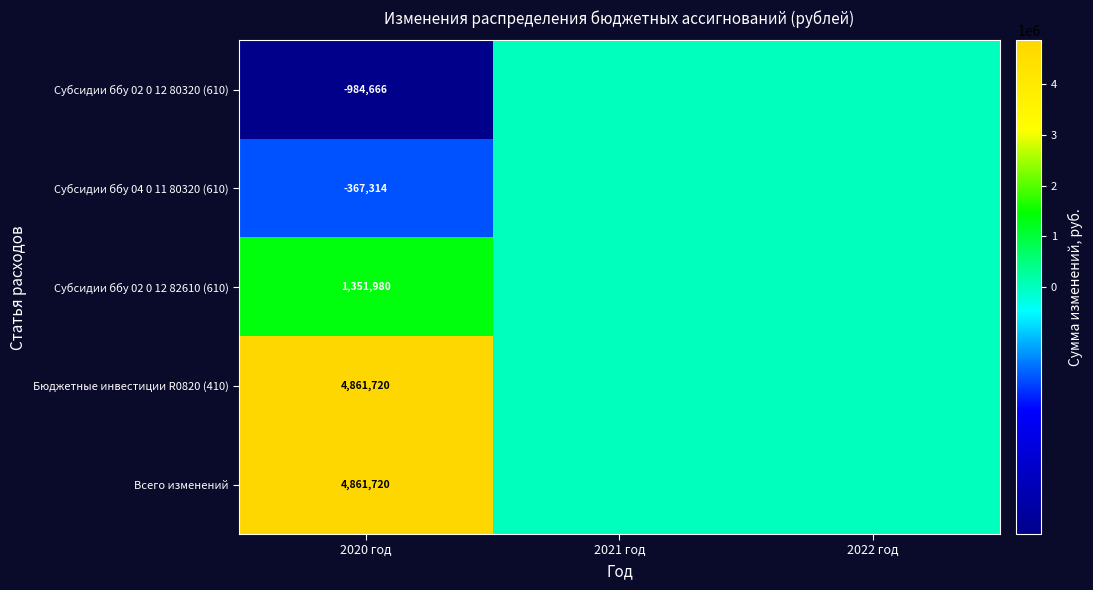

At which category does the chart reach its peak across all series?

2020 год